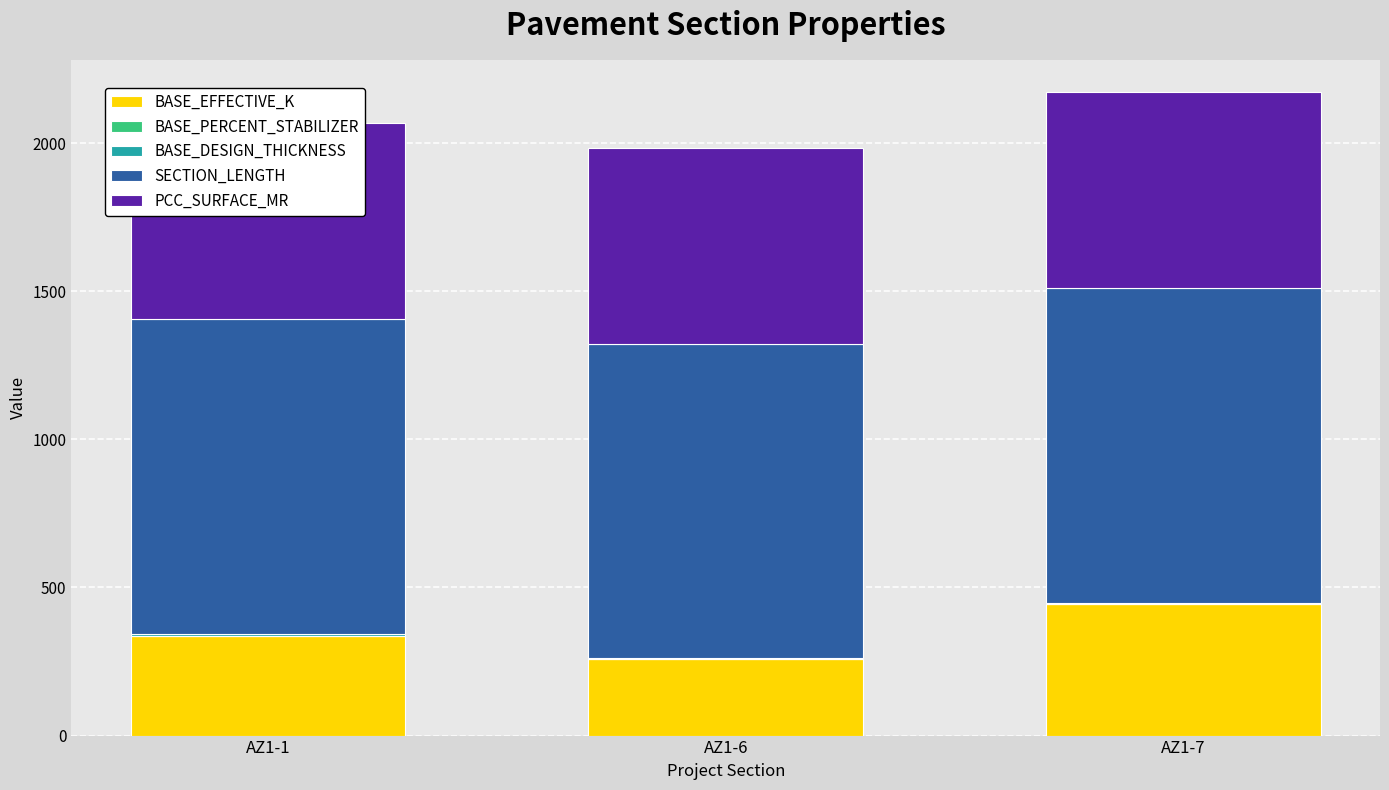

Is the value of BASE_DESIGN_THICKNESS at AZ1-7 greater than the value of PCC_SURFACE_MR at AZ1-1?

No